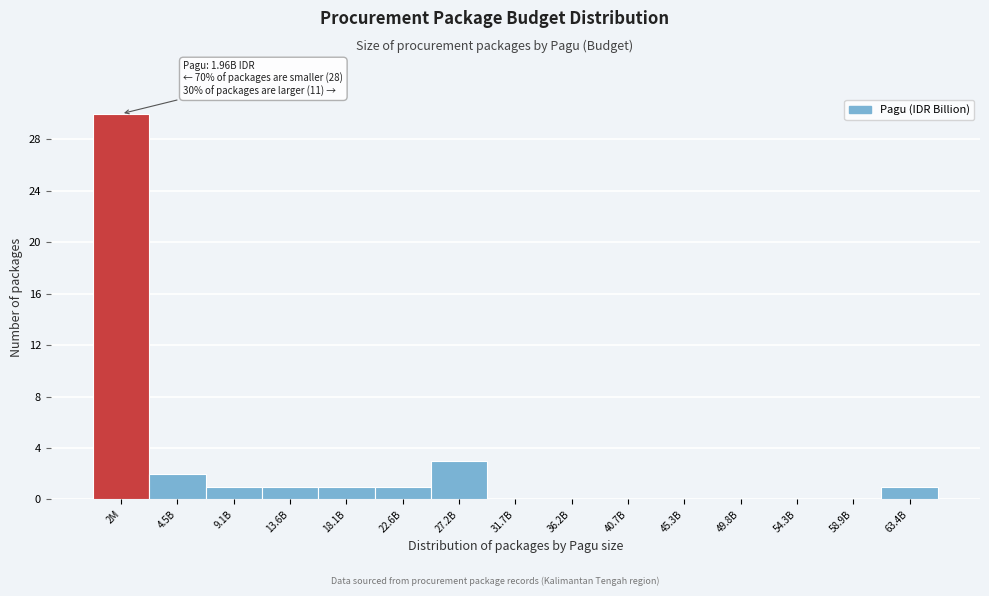

Reading left to right, transcribe all the data shown in this chart.

2M=30	4.5B=2	9.1B=1	13.6B=1	18.1B=1	22.6B=1	27.2B=3	31.7B=0	36.2B=0	40.7B=0	45.3B=0	49.8B=0	54.3B=0	58.9B=0	63.4B=1